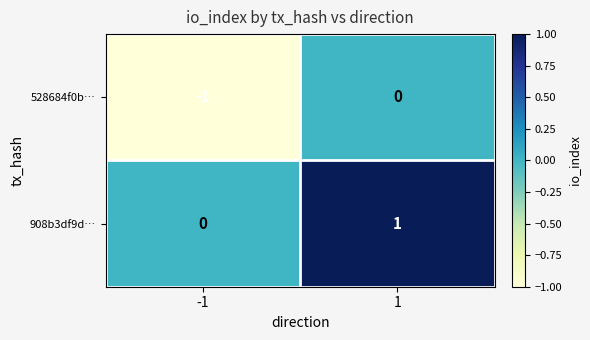

Rank the series at -1 from highest to lowest value.

908b3df9d…, 528684f0b…